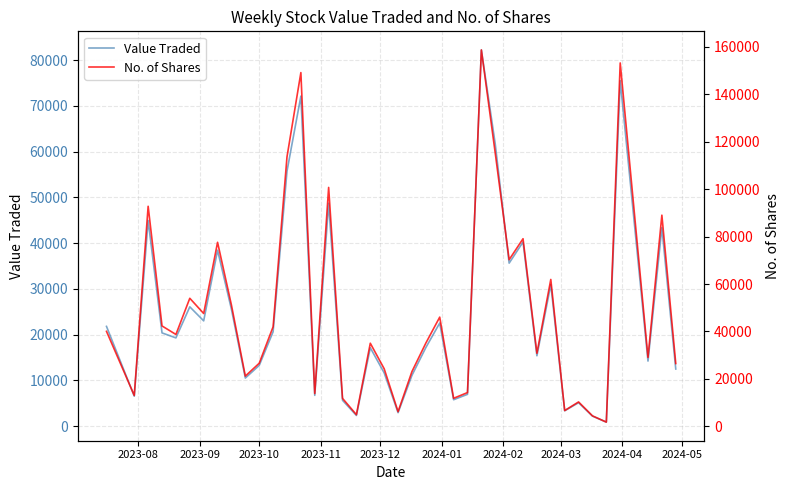

Count the number of categories in the chart.

40